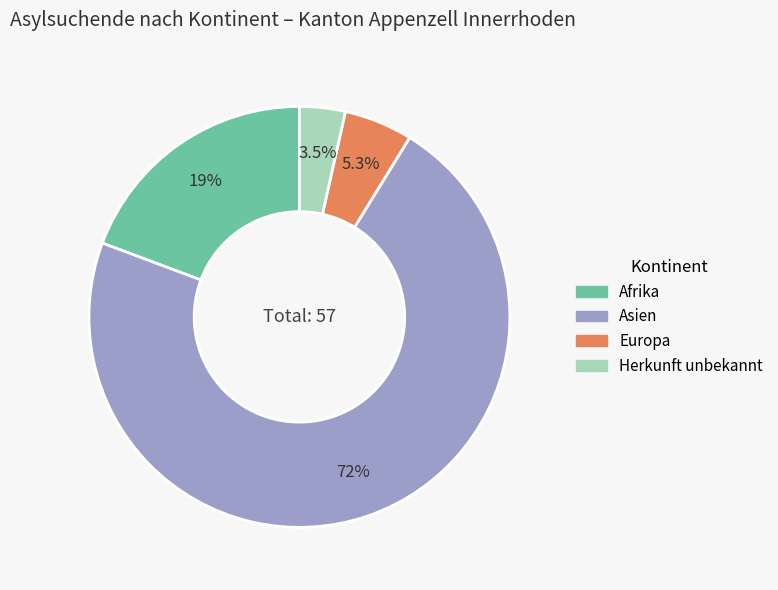

How many slices are in this pie chart?

4